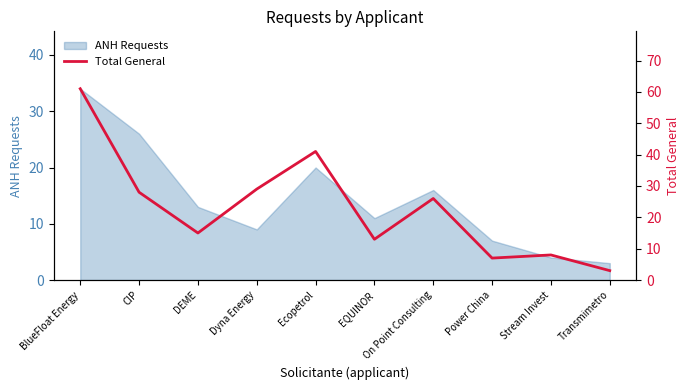

At which label does ANH Requests reach its minimum?

Transmimetro